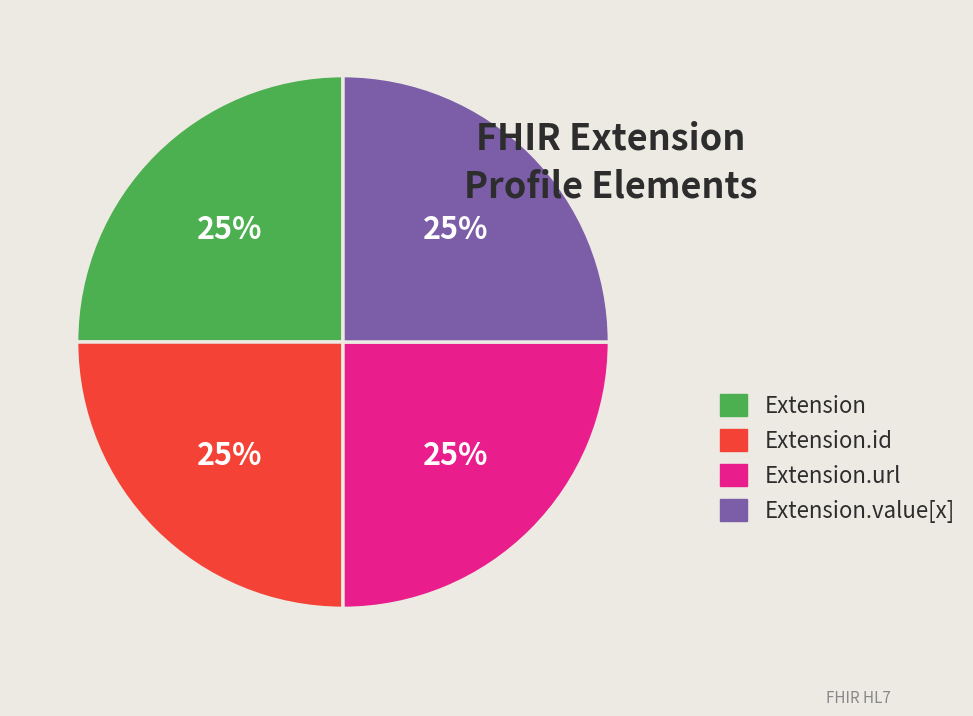

Does Extension.value[x] represent more than half of the total?

No